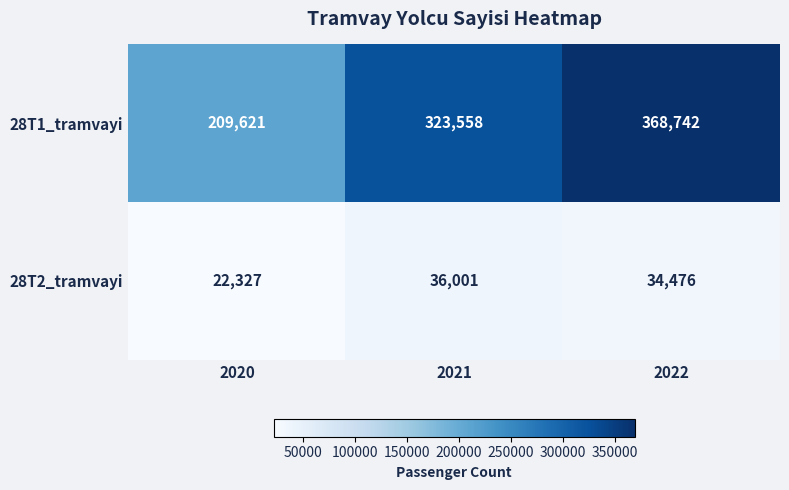

Which series changed the most between 2020 and 2022?

28T1_tramvayi